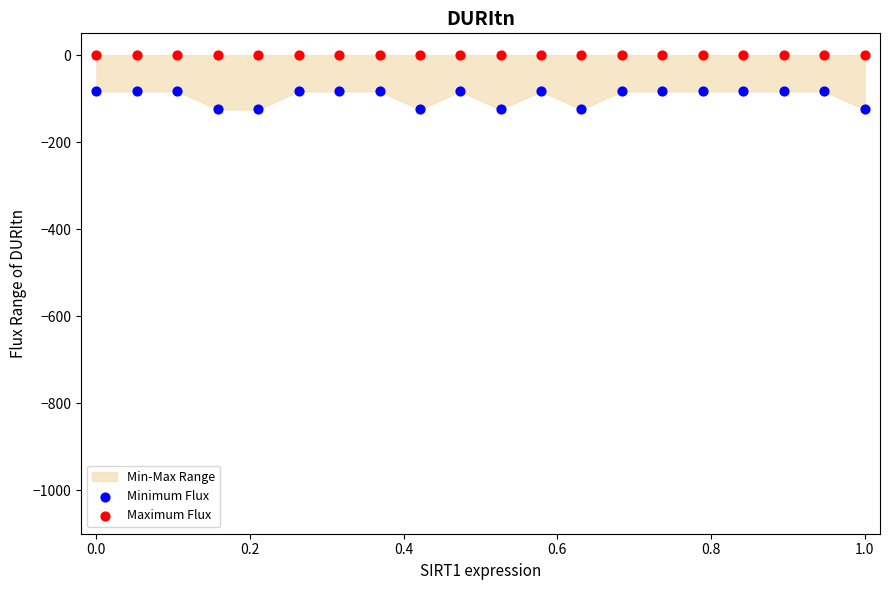

Which series reaches the minimum Y coordinate?

Minimum Flux